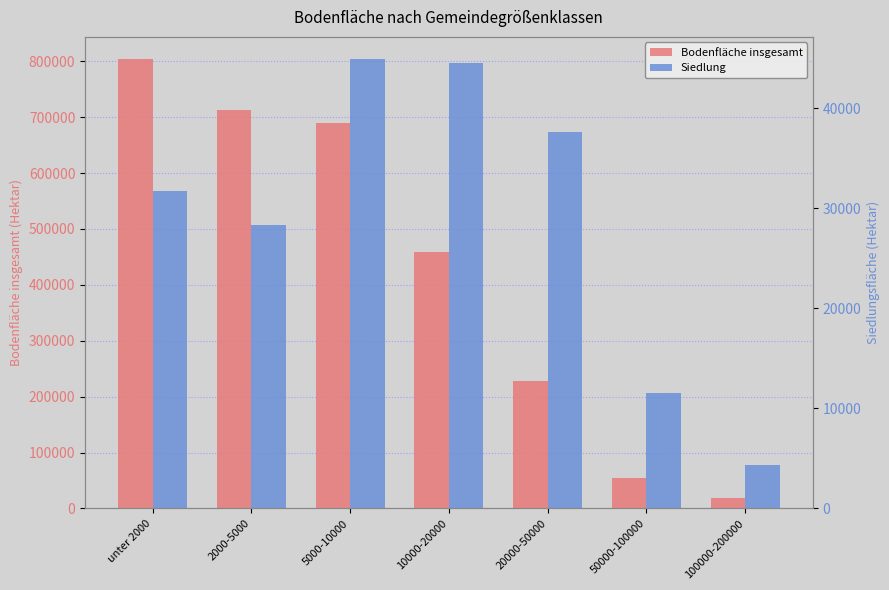

Is it true that Siedlung equals 65089 at 5000-10000?

False